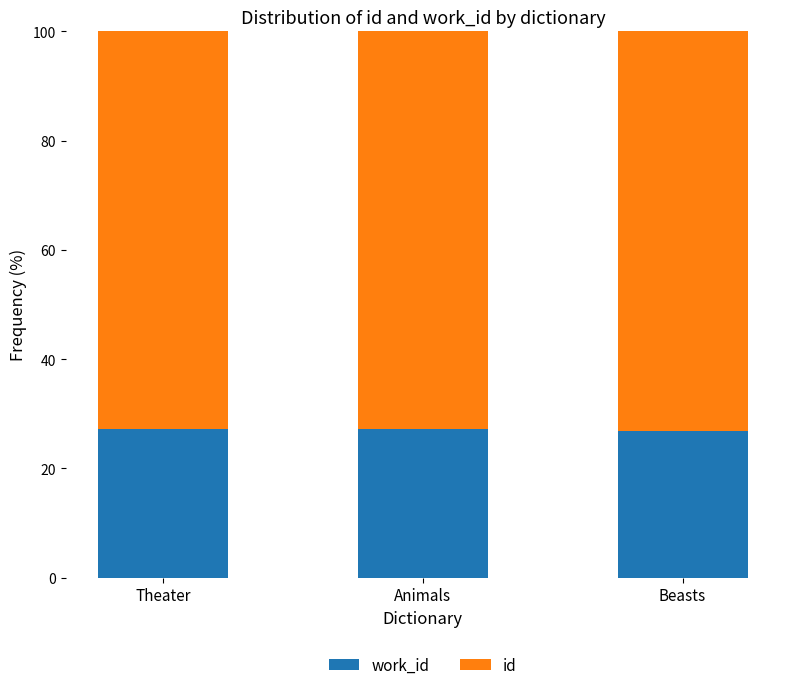

What is the total value across all series at Theater?

100.0